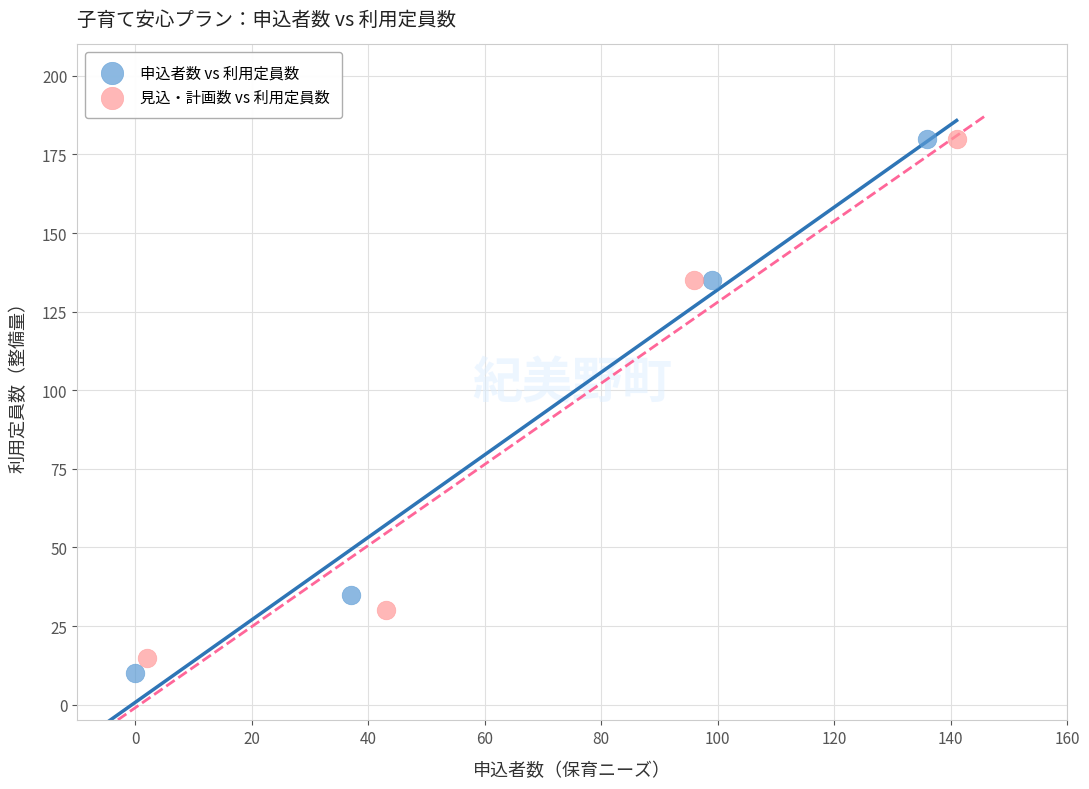

Which series has the largest Y range (max minus min)?

申込者数 vs 利用定員数